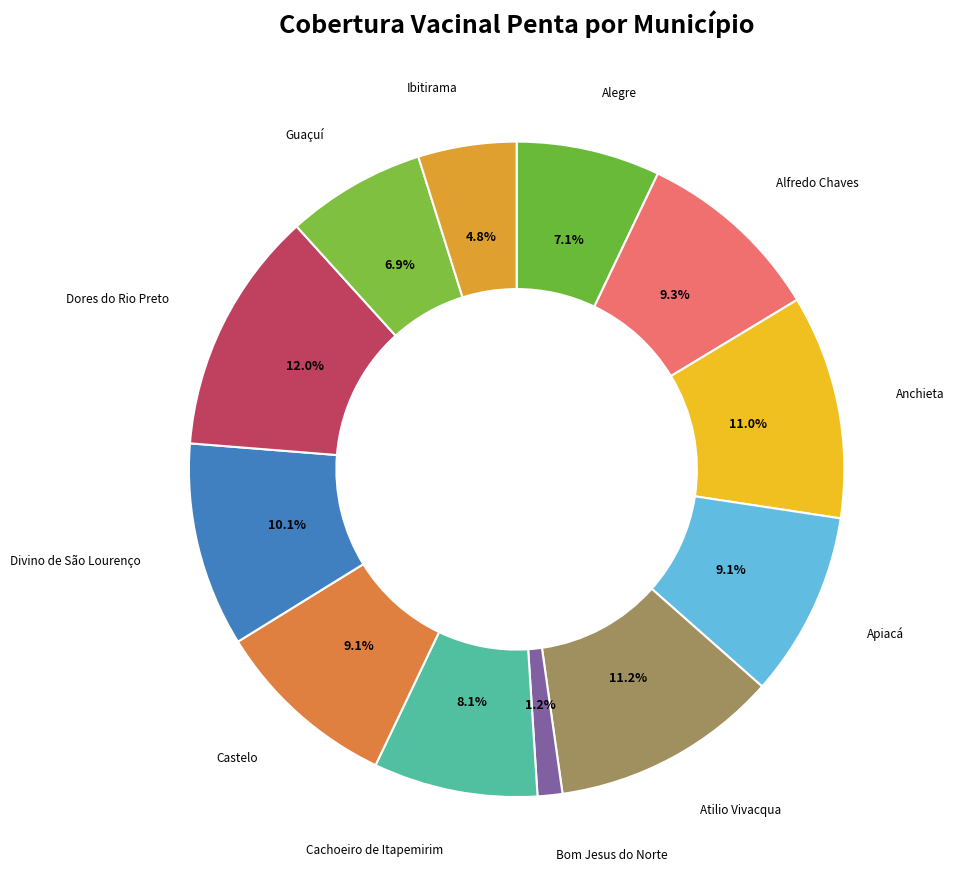

Which slice is the largest?

Dores do Rio Preto